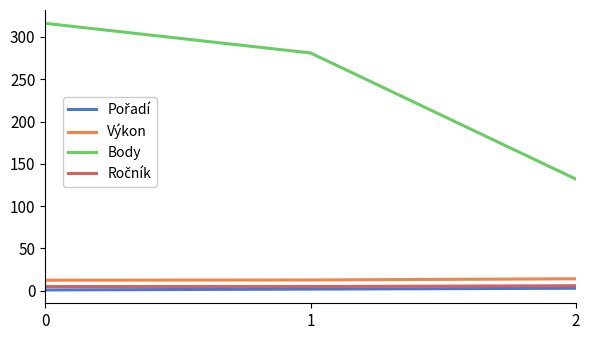

Rank the categories by Body value from highest to lowest.

0, 1, 2